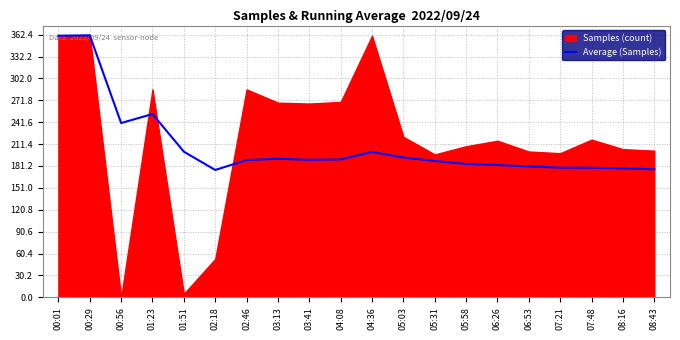

Reading right to left, extract all data points from this chart.

176.7	177.9	178.8	179.0	180.6	182.5	184.0	188.1	192.9	200.6	190.3	189.7	191.2	189.4	175.7	201.0	252.9	240.5	361.5	361.0